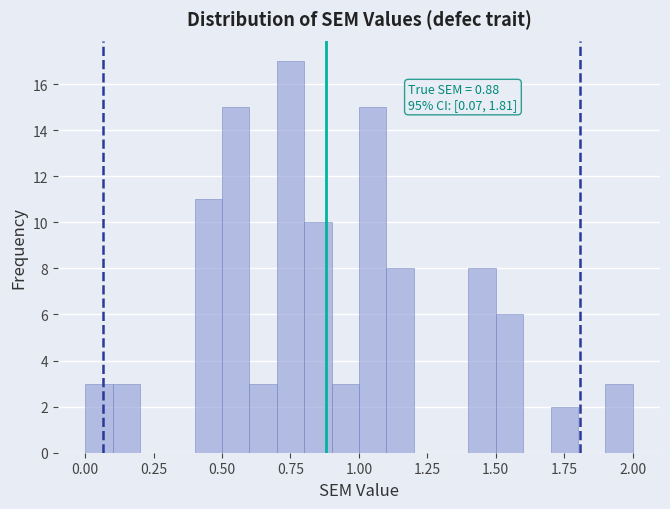

Around what value on the x-axis is the tallest bar? Give the approximate position of its centre, as read against the axis.

0.75